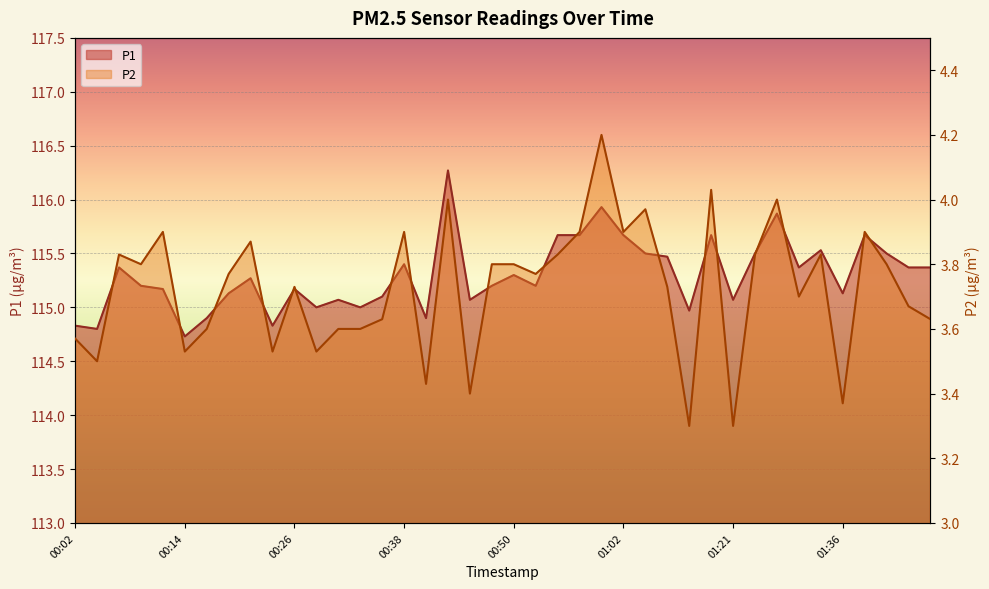

At which label does P1 first exceed 115?

00:07